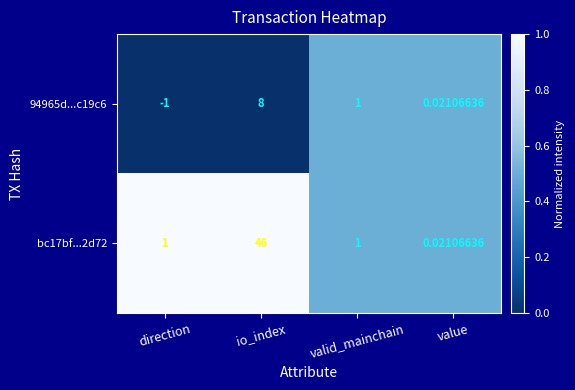

Which label corresponds to the smallest value in the chart?

direction